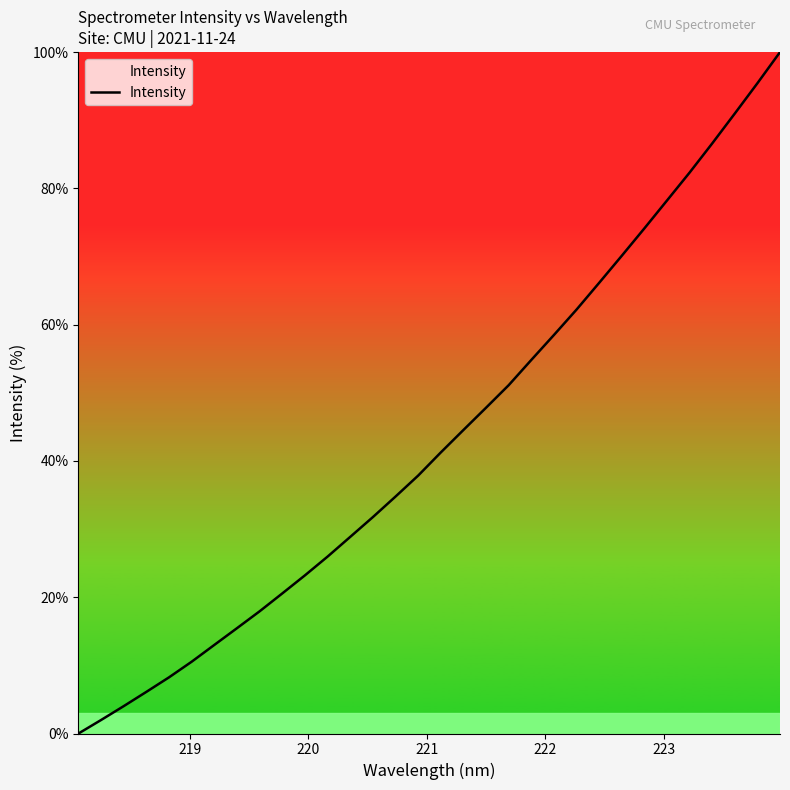

What is the greatest value displayed?

100.0